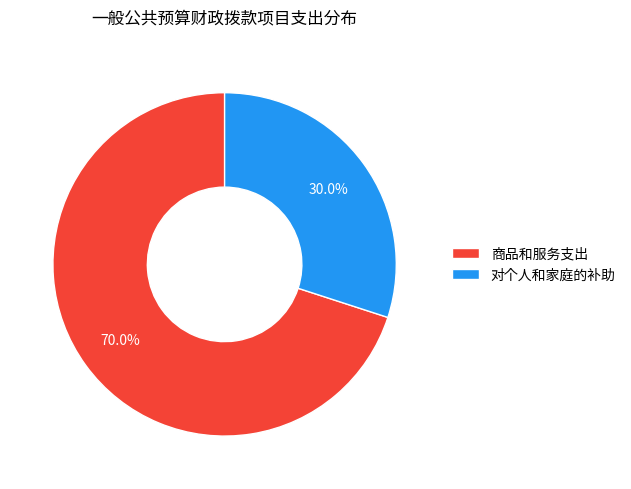

What percentage do 商品和服务支出 and 对个人和家庭的补助 together represent?

100.0%